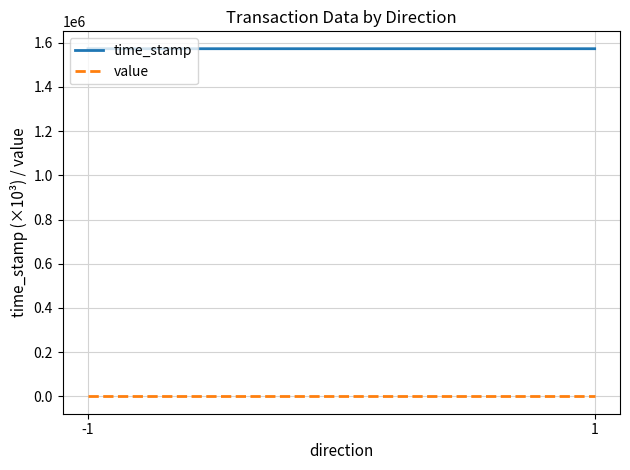

Is the value of value at -1 greater than the value of time_stamp at -1?

No